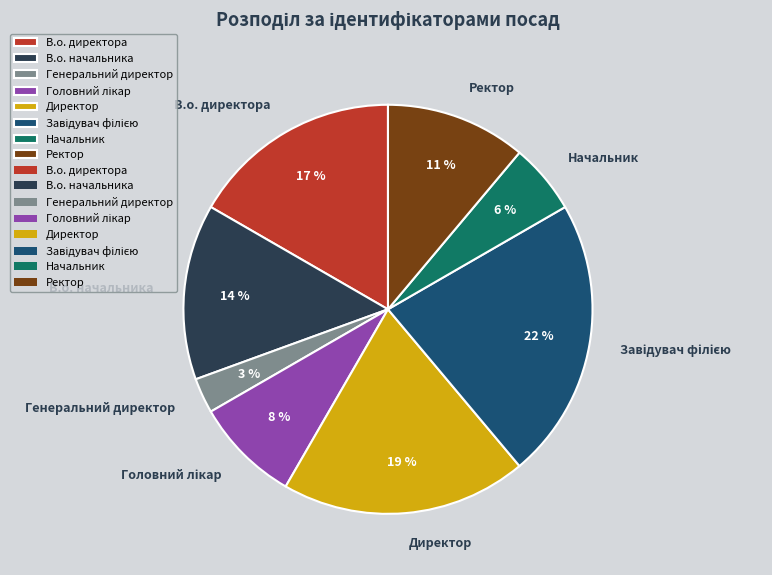

Which has a higher value, В.о. начальника or В.о. директора?

В.о. директора